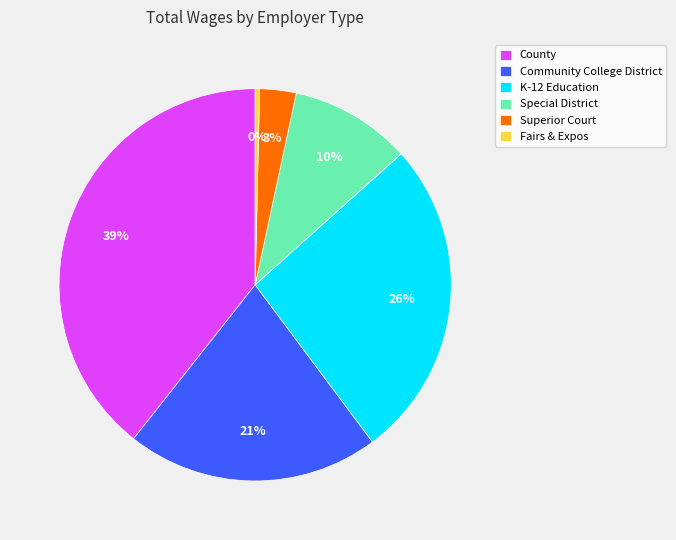

Does County account for over 50% of the chart?

No